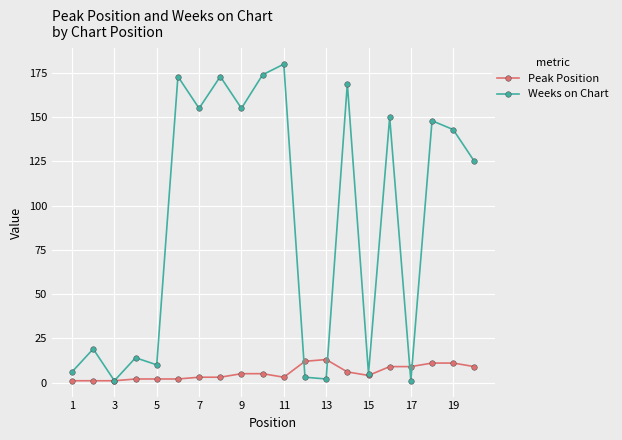

What is the greatest value displayed?

180